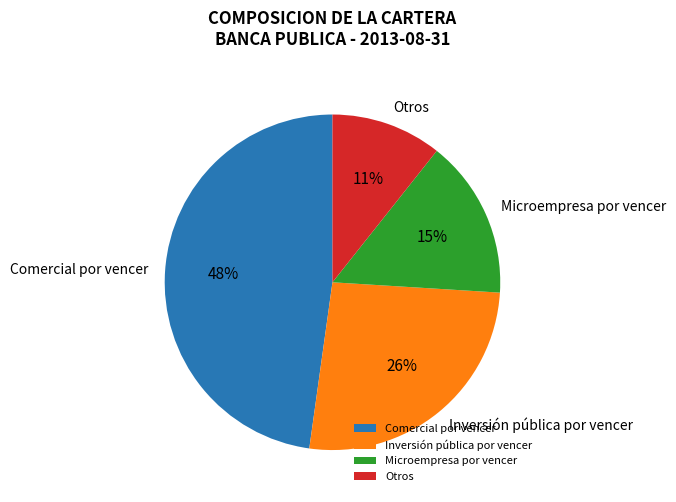

True or false: Otros accounts for 11% of the total.

True